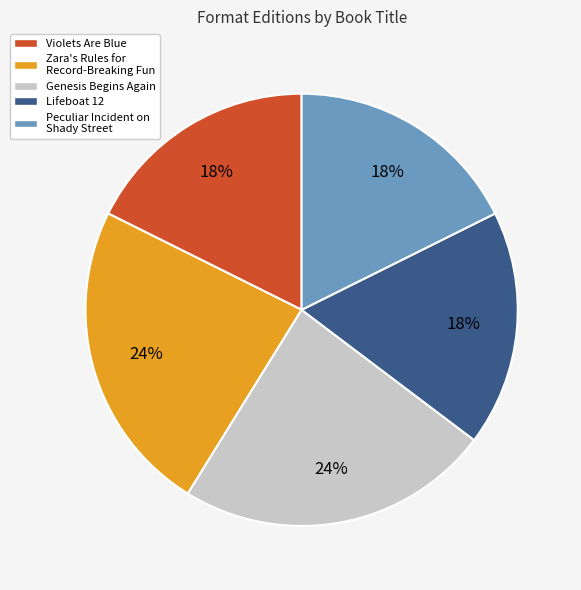

Is there any slice that represents more than half of the pie?

No